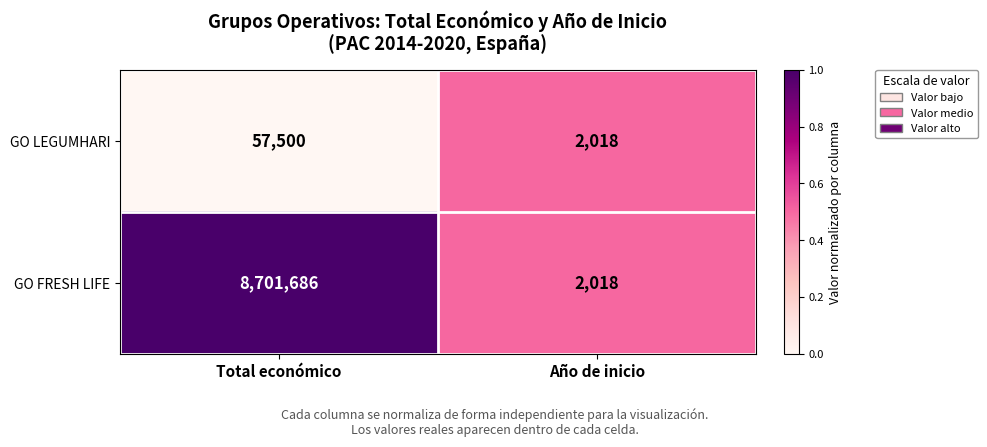

Which series has the largest total across all categories?

GO FRESH LIFE